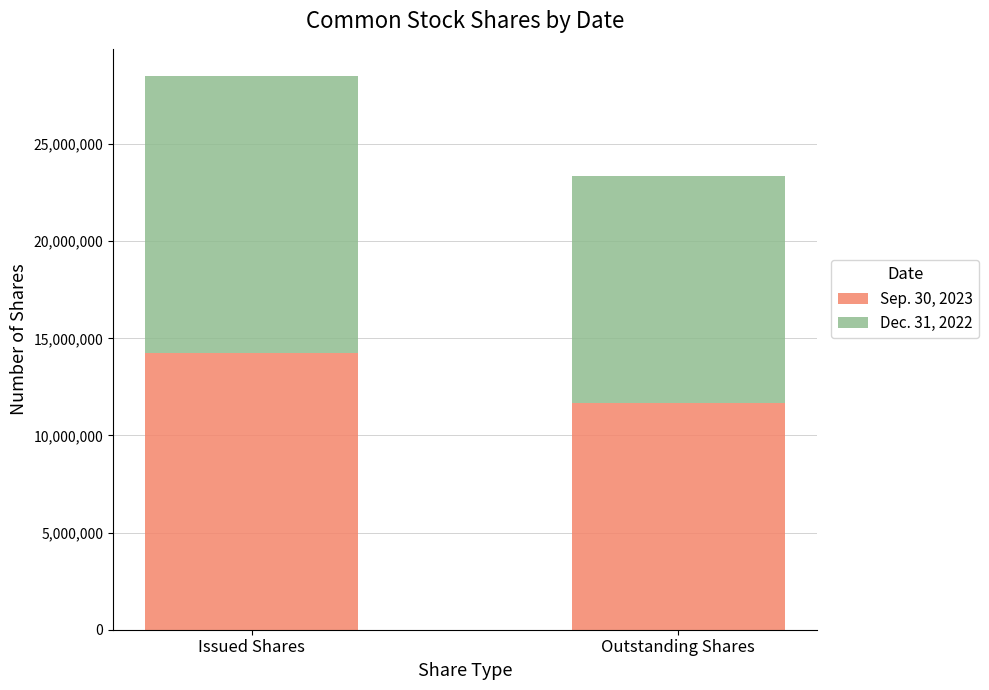

What is the lowest value of the Sep. 30, 2023 series?

11689230